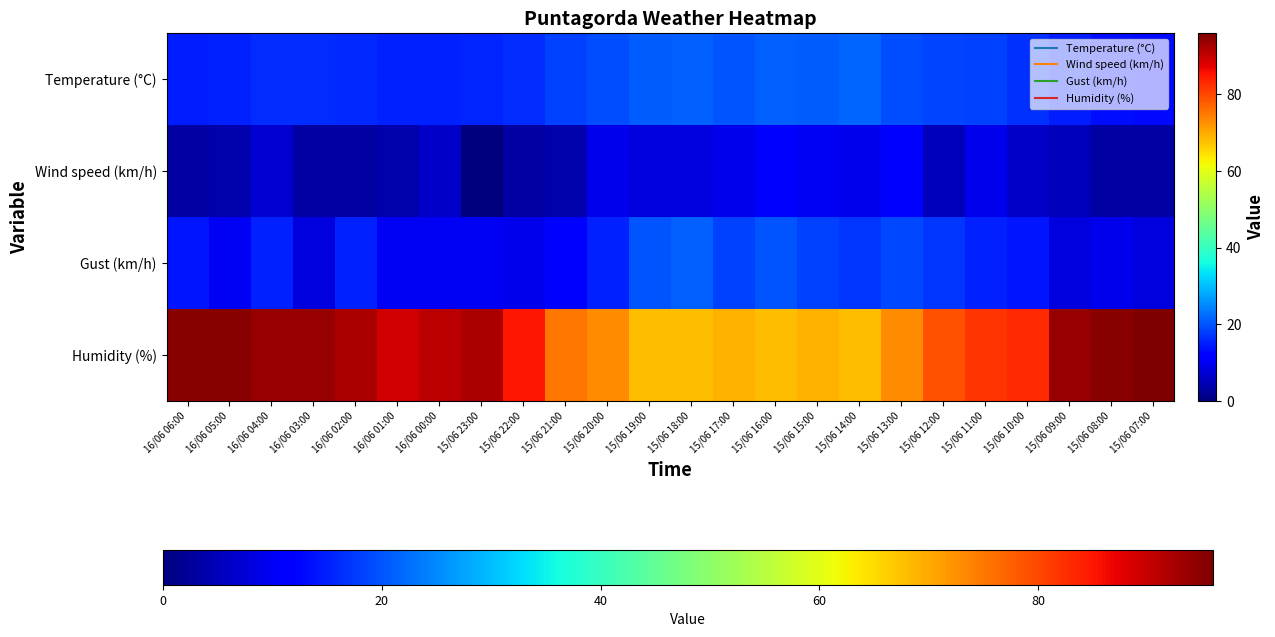

Between 16/06 05:00 and 15/06 12:00, which is larger?

15/06 12:00